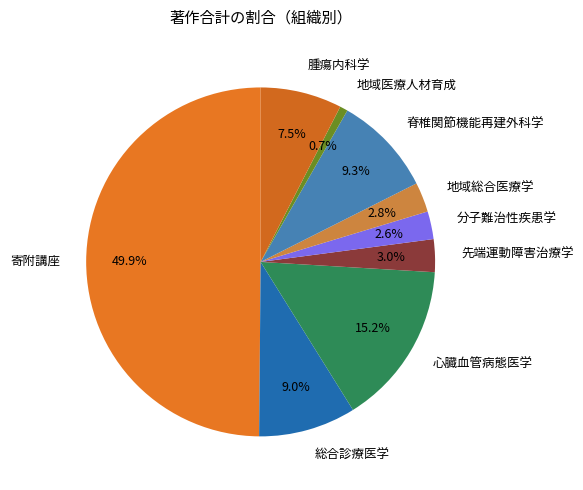

How many segments does this pie chart have?

9